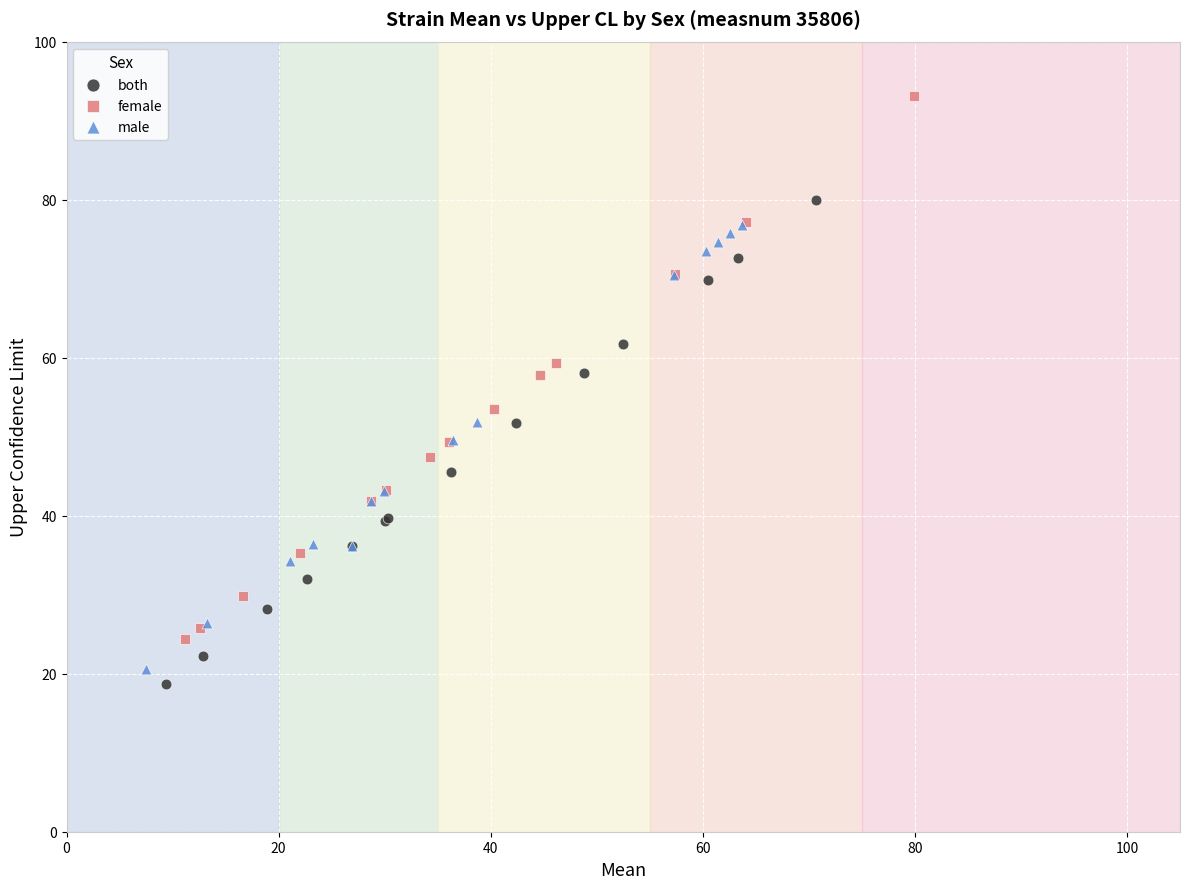

Which series has the widest spread of Y values?

female